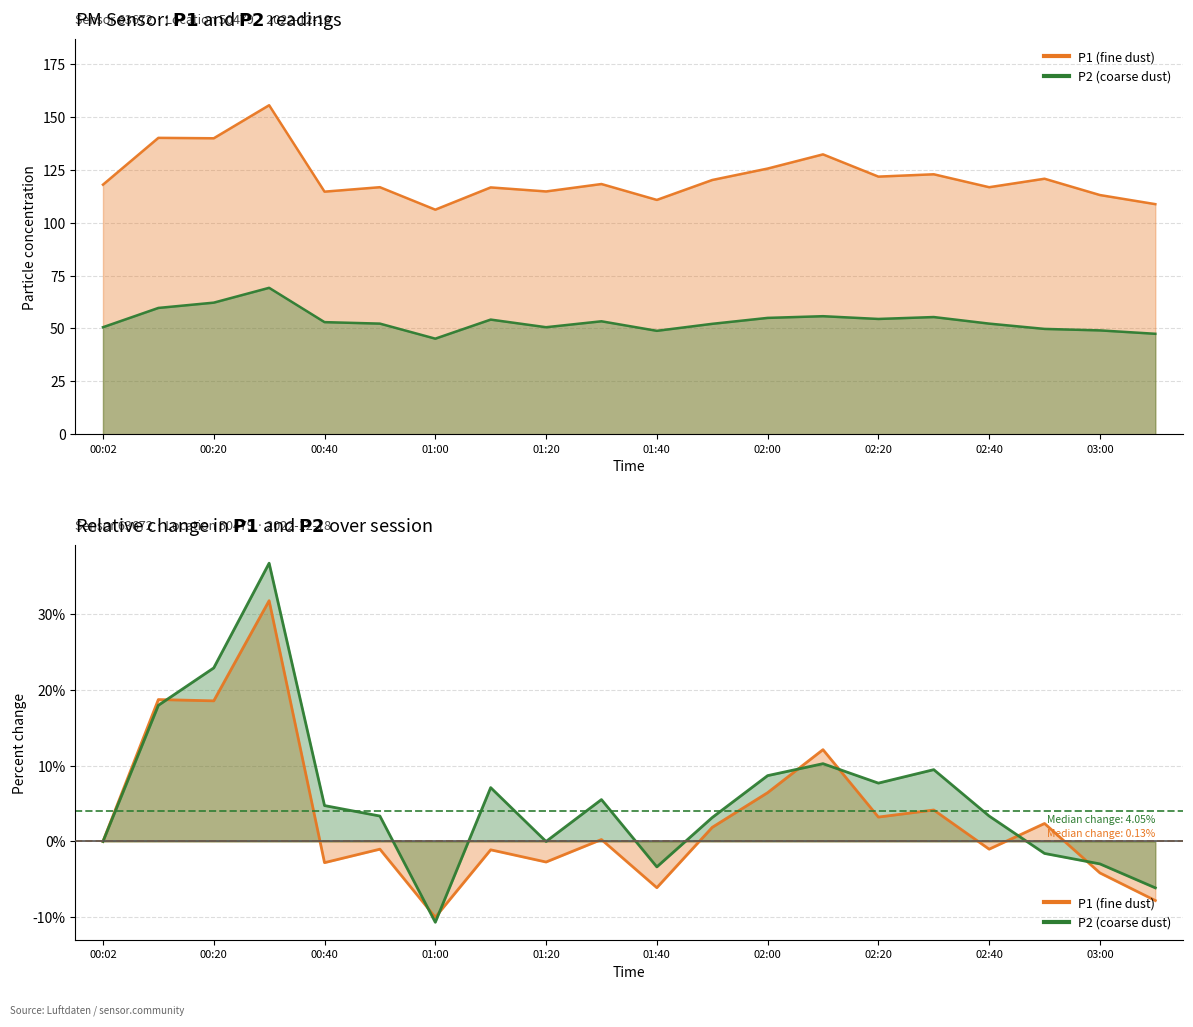

List the series in order of their overall mean, highest first.

P1, P2